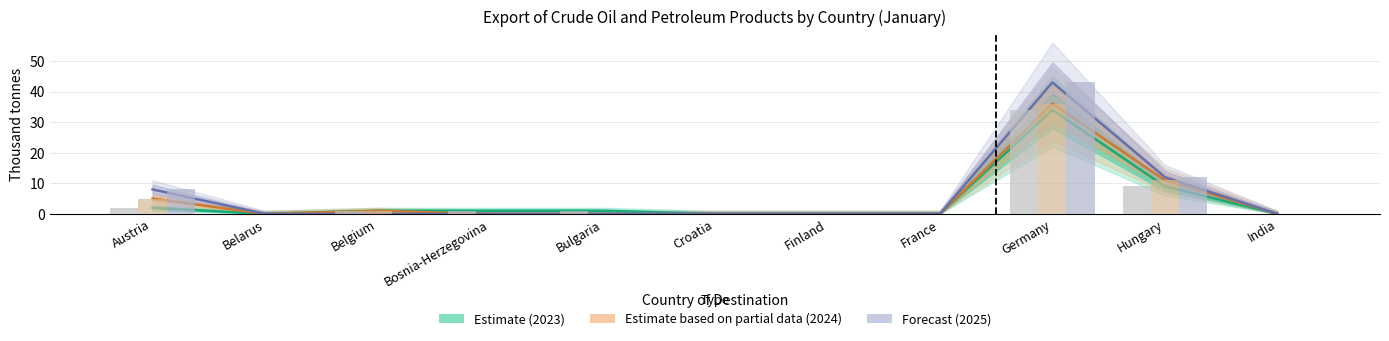

Rank the series at Bulgaria from lowest to highest value.

2024 (Partial), 2025 (Forecast), 2023 (Estimate)